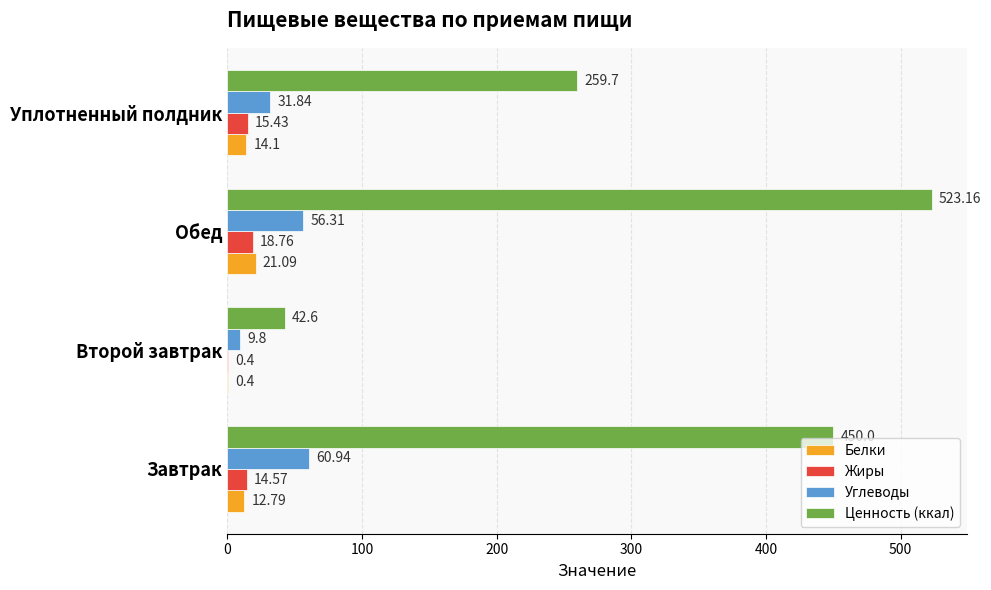

What is the maximum value for Белки?

21.1